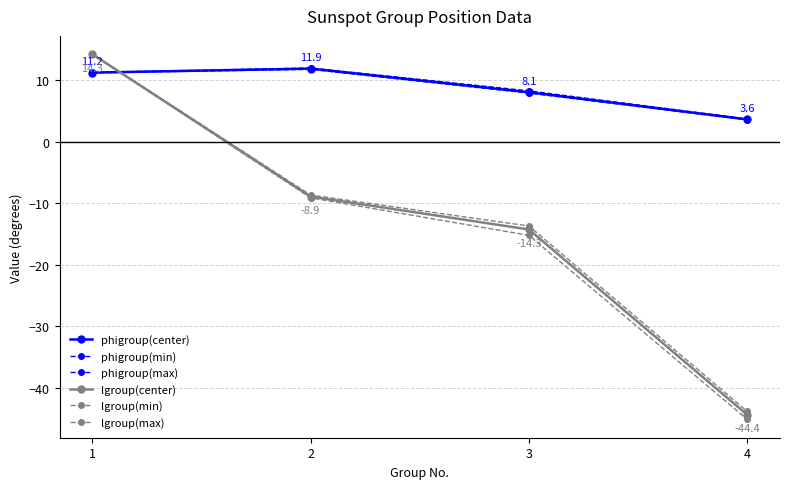

How many values in lgroup(max) are below zero?

3